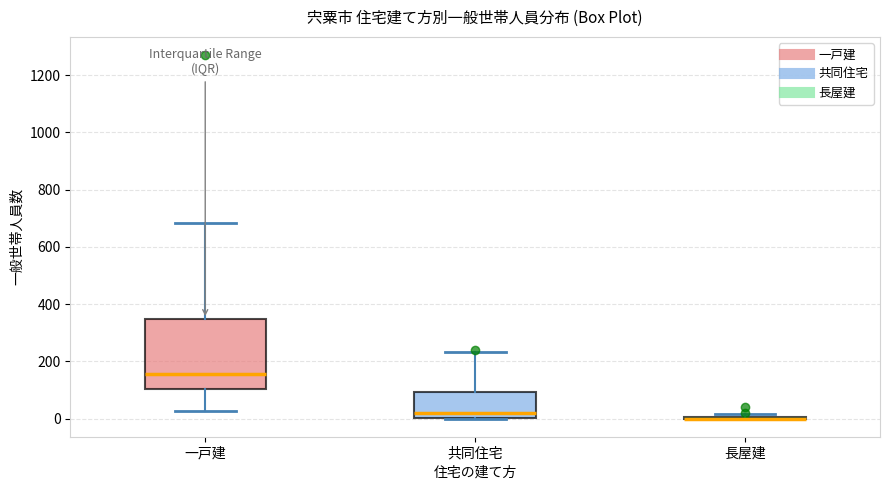

Comparing the boxes themselves (not the whiskers), which one is the tallest?

一戸建